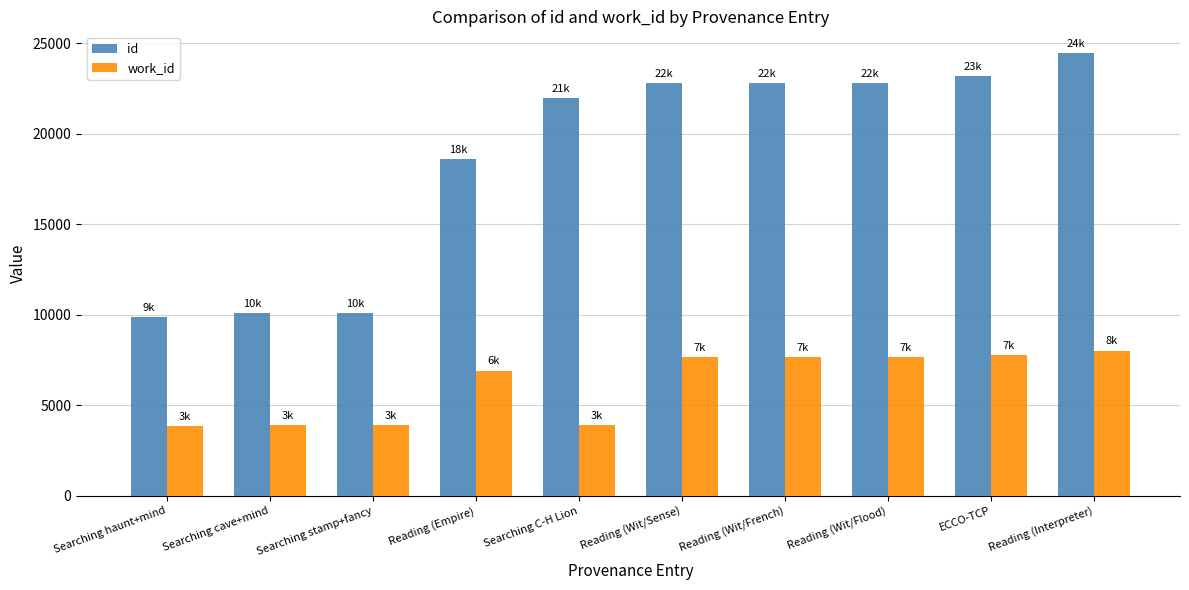

The work_id series shows 3495 at Reading (Interpreter). True or false?

False